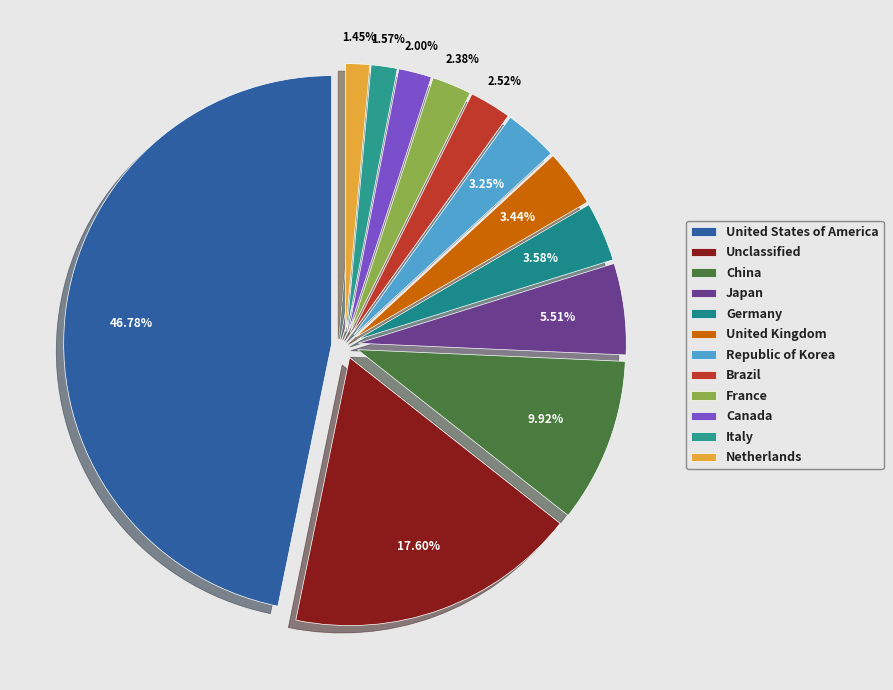

True or false: Republic of Korea accounts for 1% of the total.

False